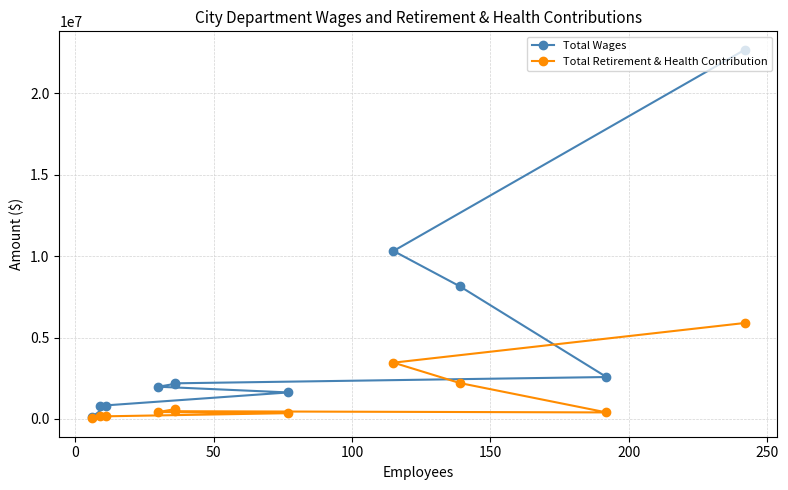

What is the average value of the Total Wages series?

4851120